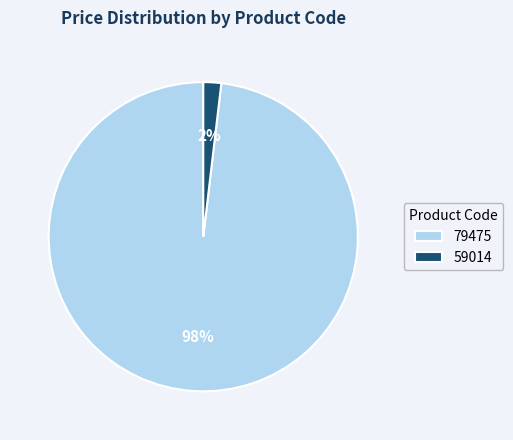

Rank the categories by value from highest to lowest.

79475, 59014